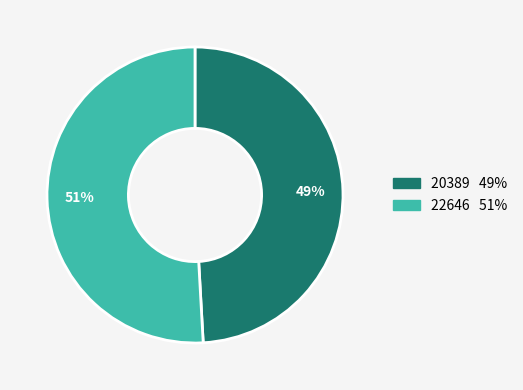

What percentage is the 22646 slice, to the nearest percent?

51%